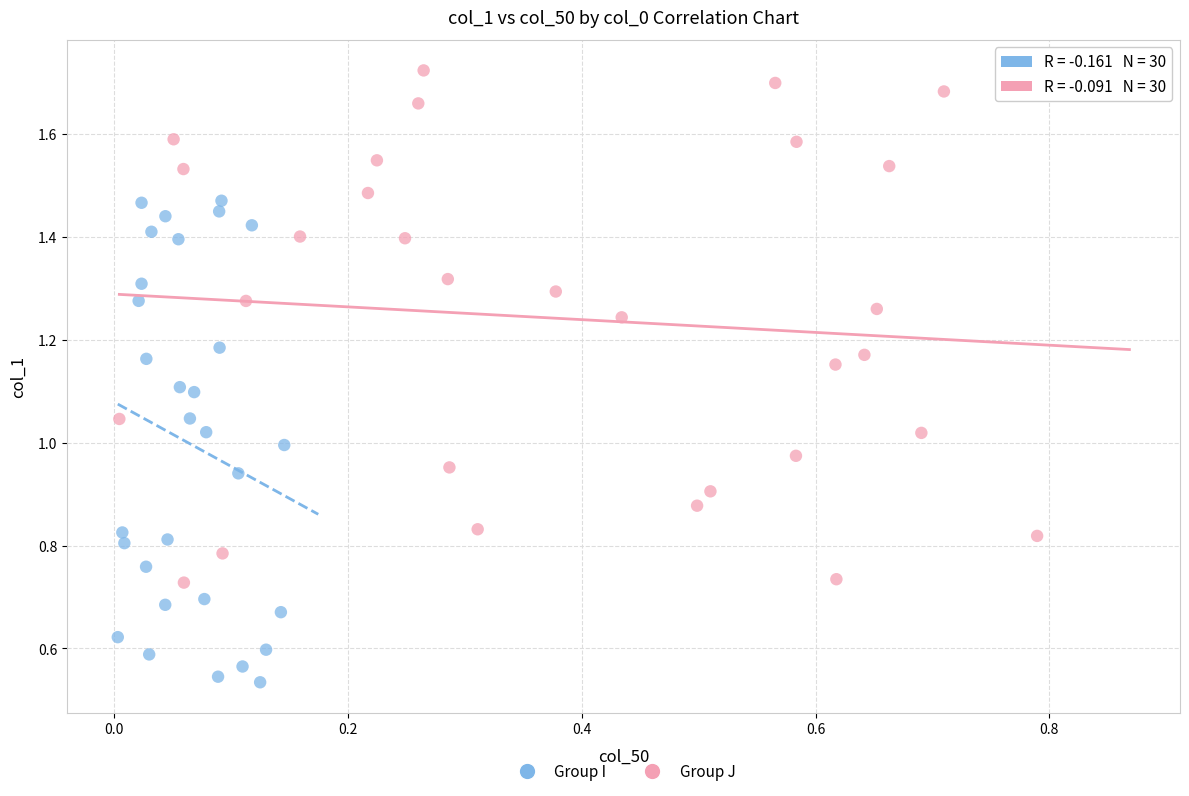

Which series reaches the maximum Y coordinate?

Group J